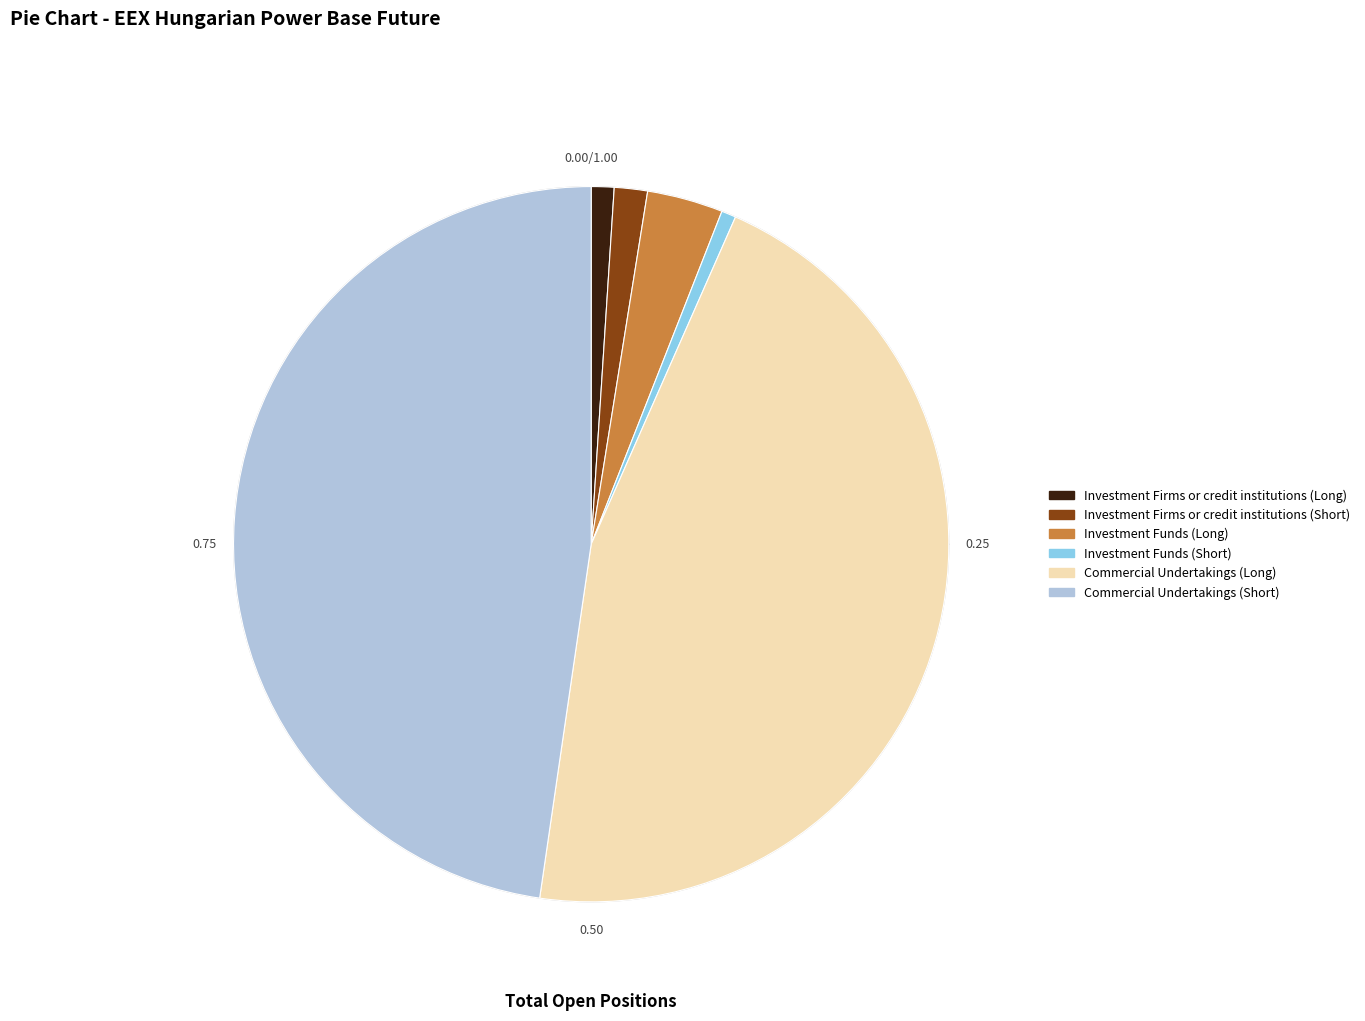

True or false: Investment Firms or credit institutions (Short) accounts for 1% of the total.

True